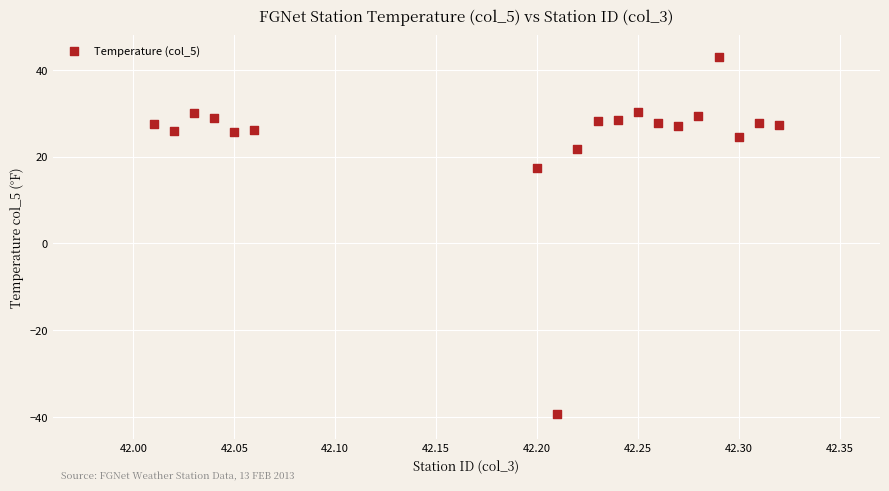

What is the range of X values (max minus min)?

0.3